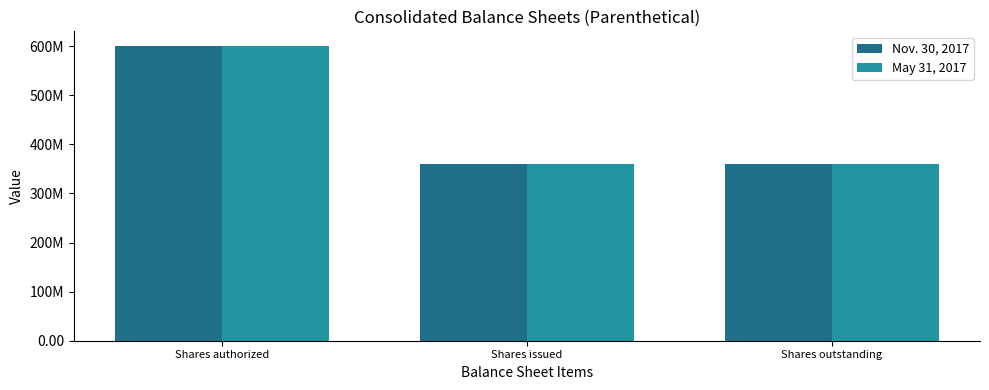

Are the bars horizontal?

No